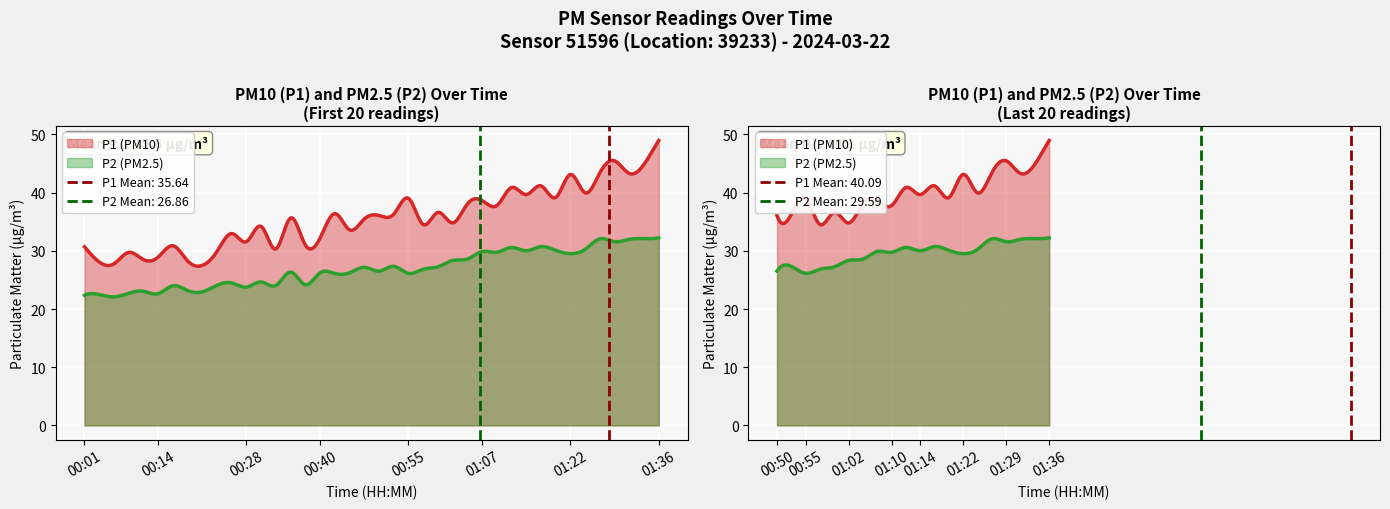

Rank the series by their maximum value, from lowest to highest.

P2, P1